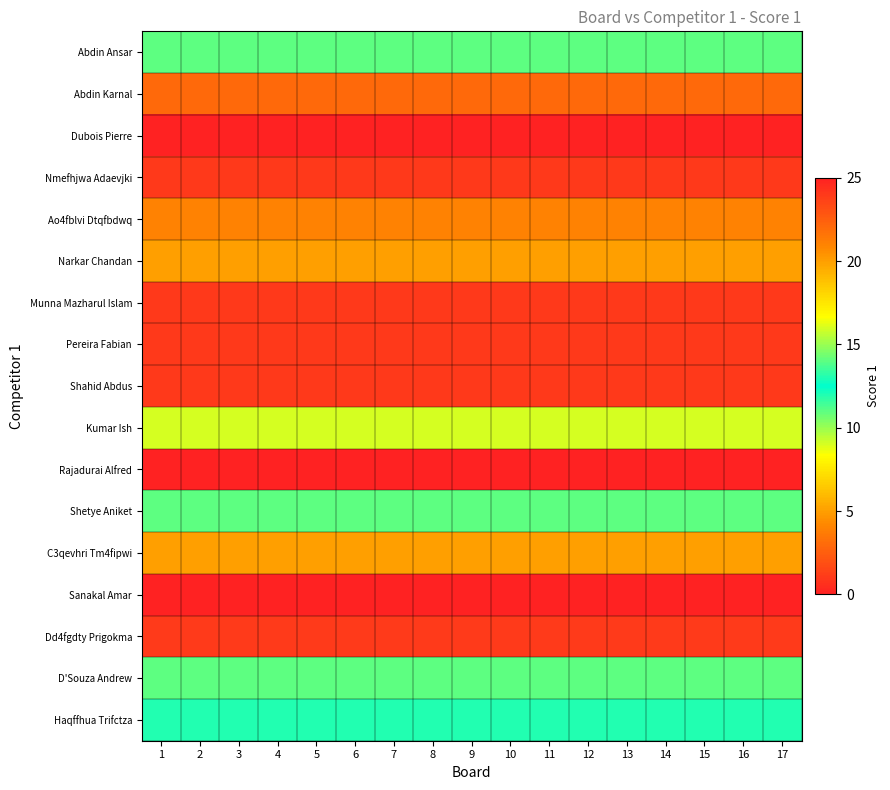

At how many categories does at least one series exceed 9?

17